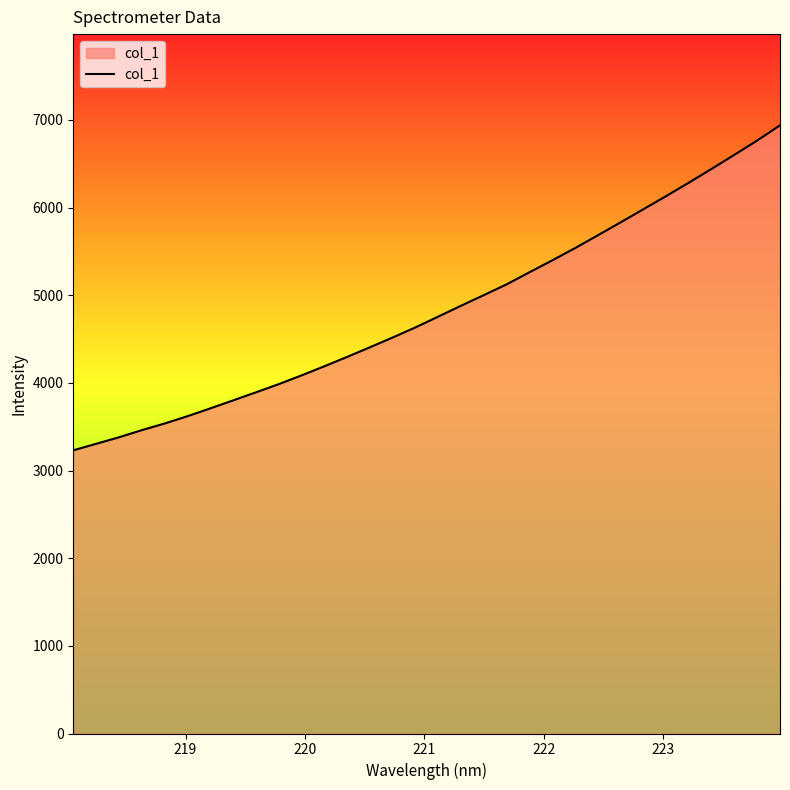

What is the smallest value displayed?

3230.2